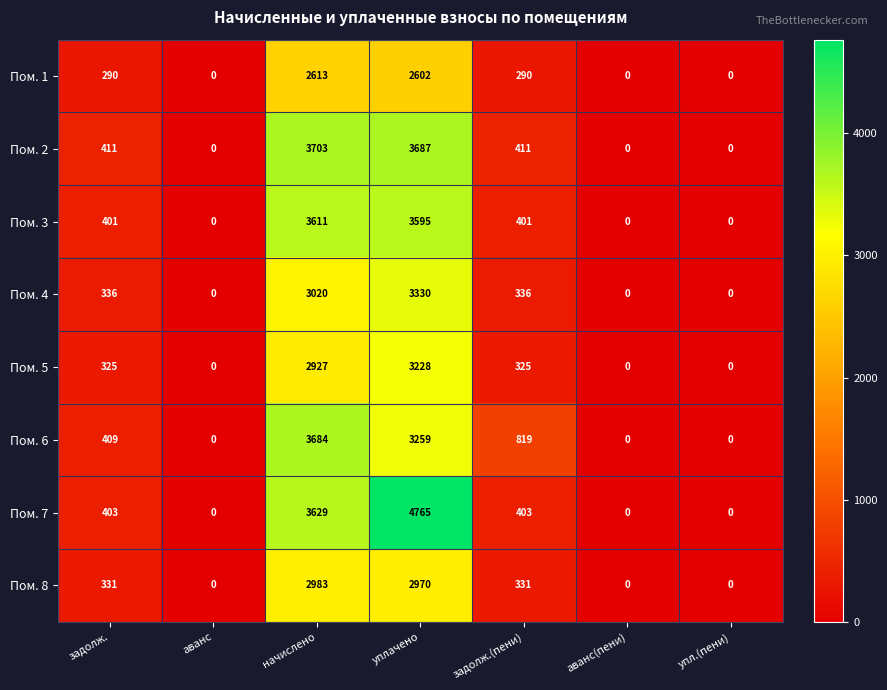

Rank the series at начислено from highest to lowest value.

Пом. 2, Пом. 6, Пом. 7, Пом. 3, Пом. 4, Пом. 8, Пом. 5, Пом. 1